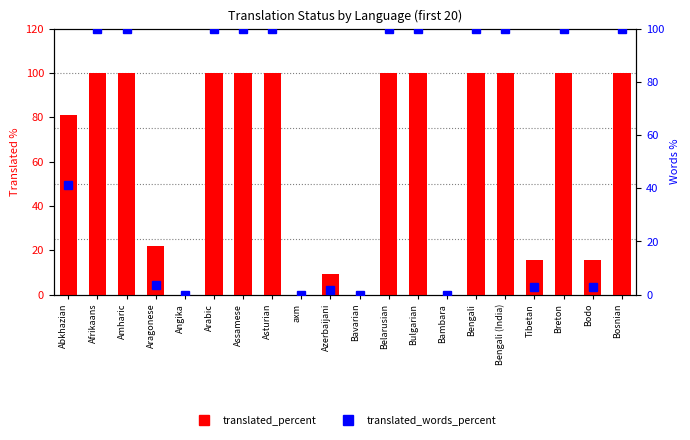

True or false: translated_words_percent has a value of 37.6 at Amharic.

False